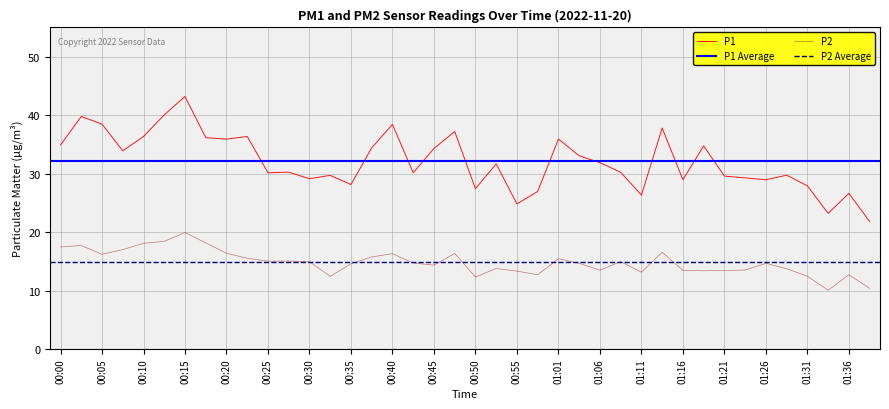

At which label is P2 closest to 14?

00:53